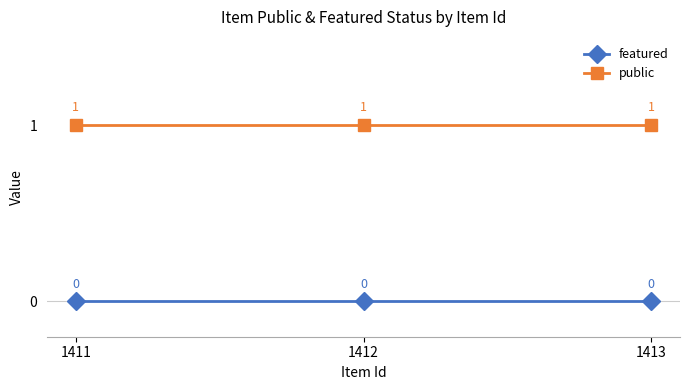

What is the total value across all series at 1412?

1